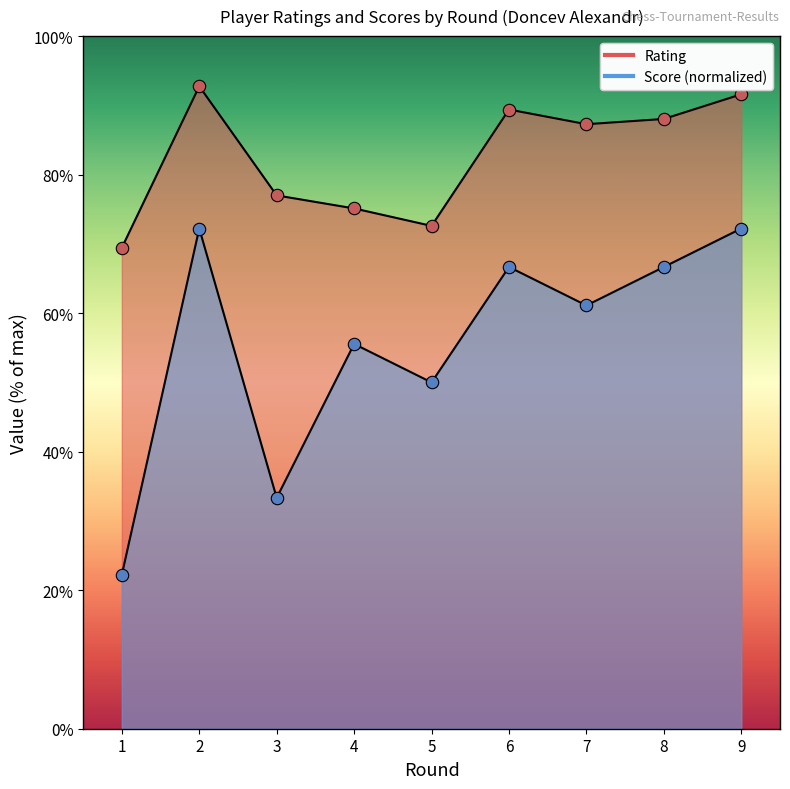

At which category is the sum across all series the highest?

2